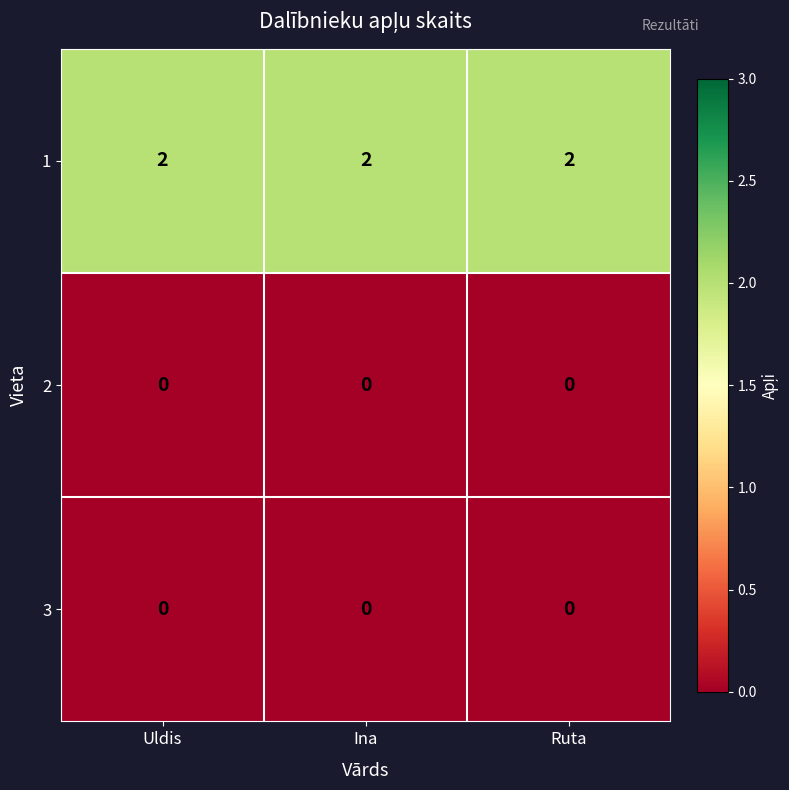

The 1 series shows 2 at Uldis. True or false?

True